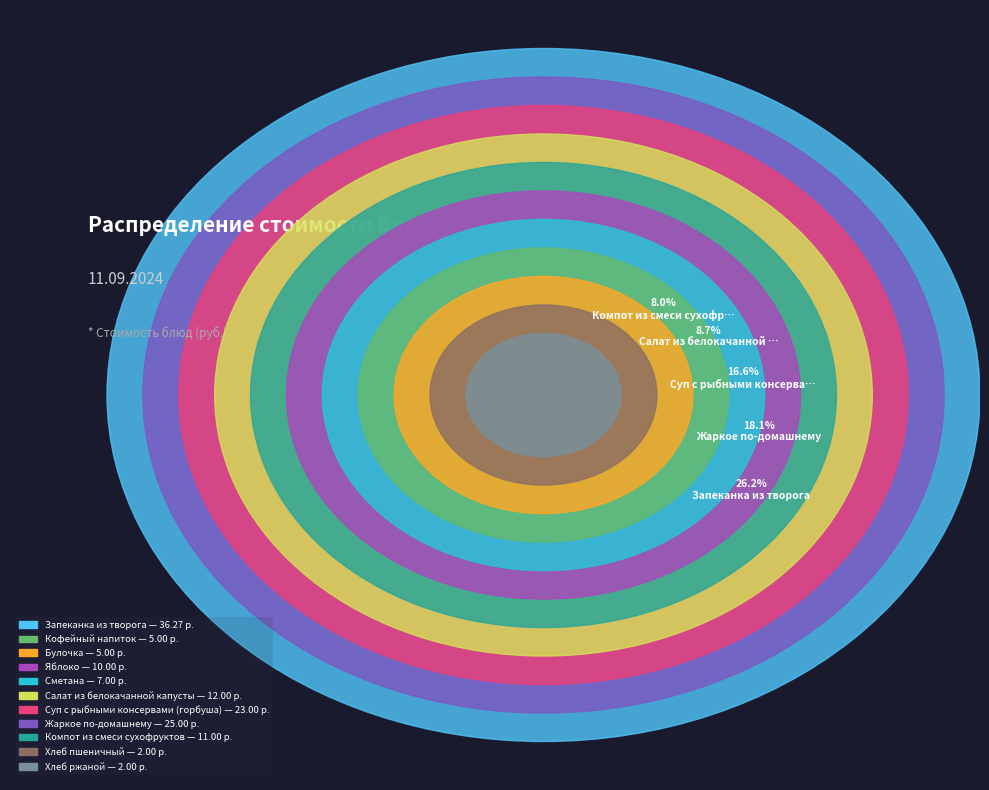

Is there a majority slice in this chart?

No